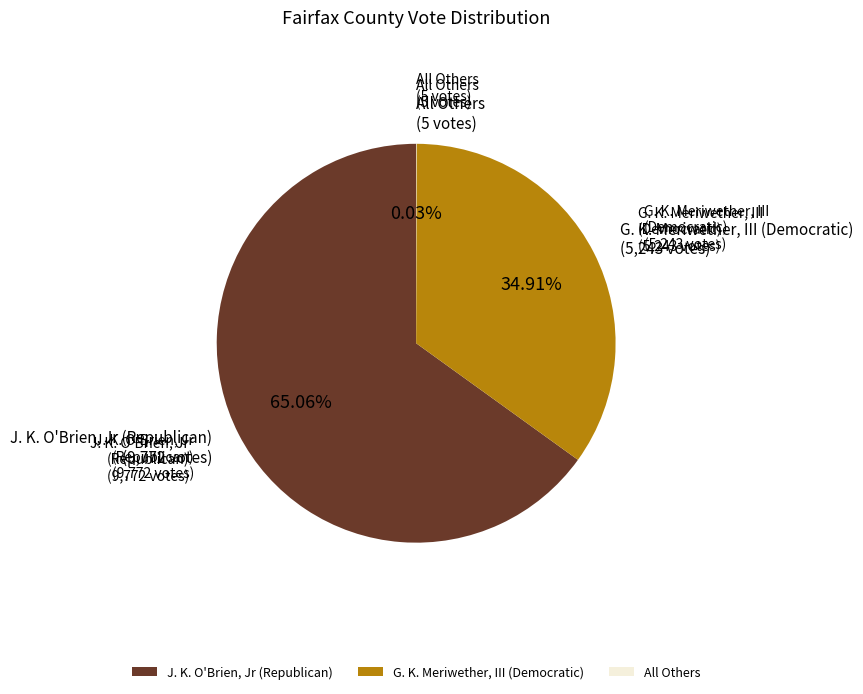

Between G. K. Meriwether, III (Democratic) and J. K. O'Brien, Jr (Republican), which is larger?

J. K. O'Brien, Jr (Republican)